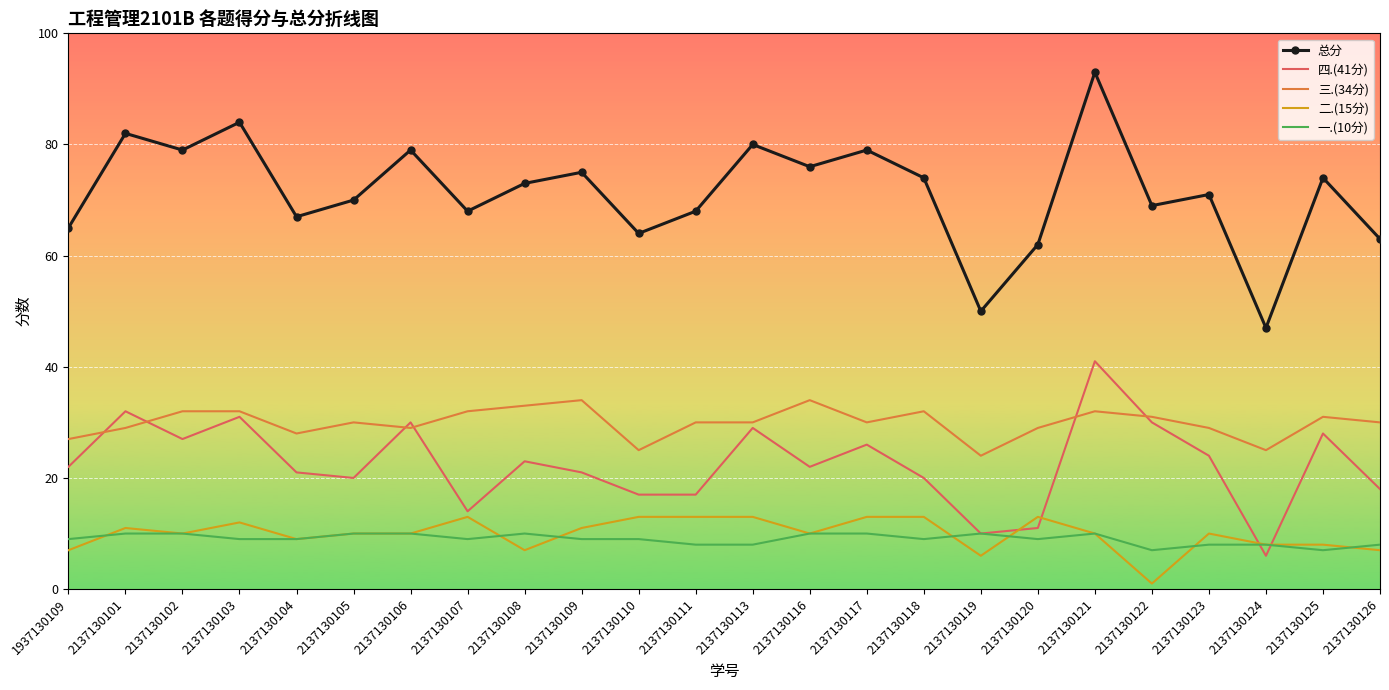

Where is the first local minimum for 总分?

2137130102